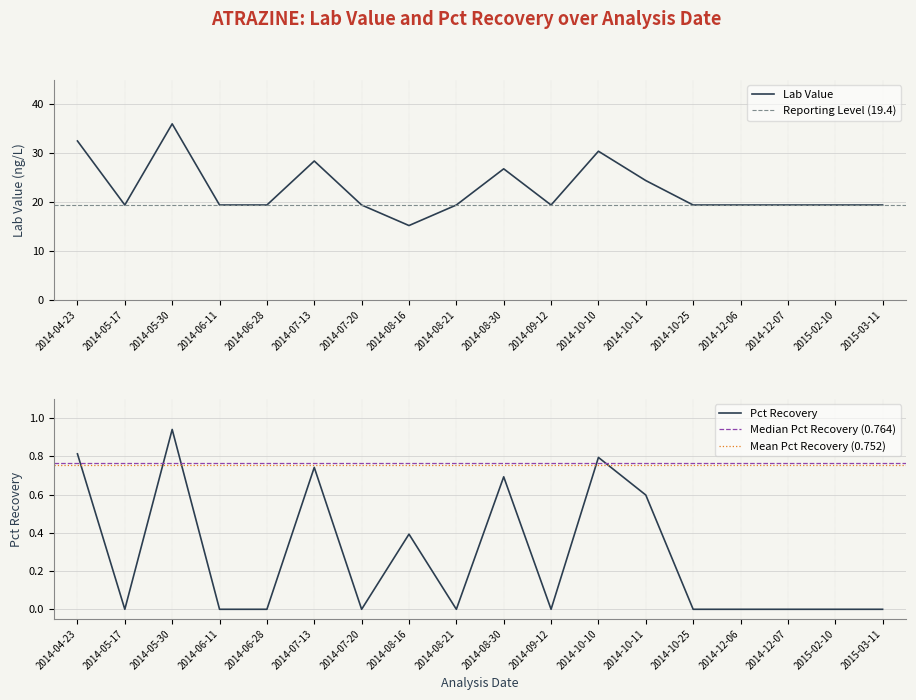

True or false: Lab Value and Pct Recovery intersect in this chart.

False